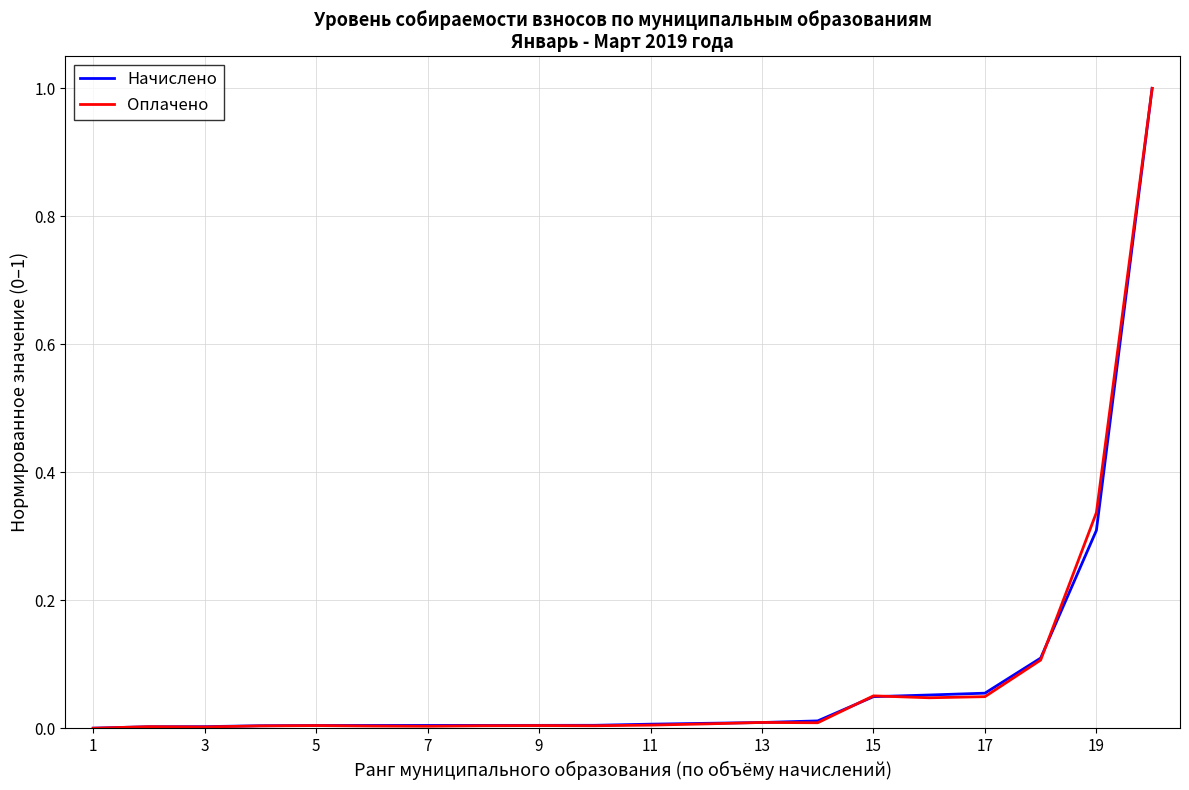

Which series changed the most between 9 and 19?

Оплачено